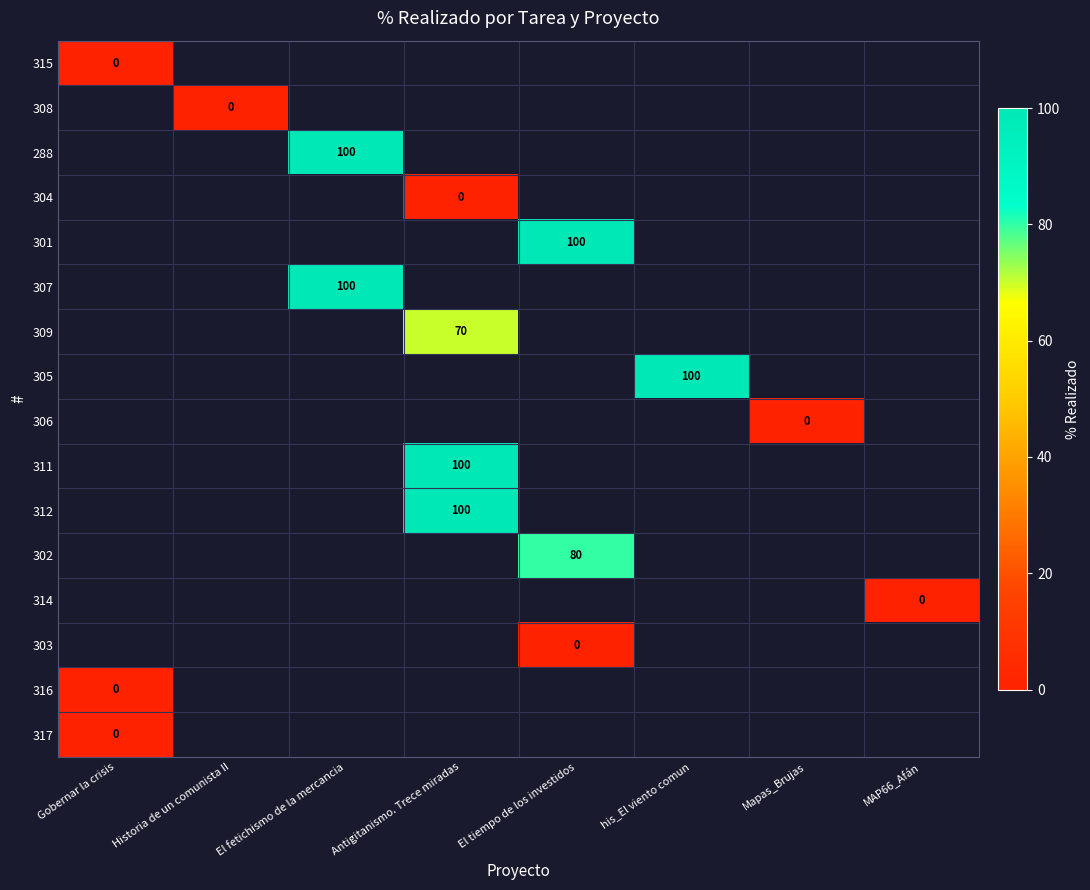

At how many categories does at least one series exceed 30?

4